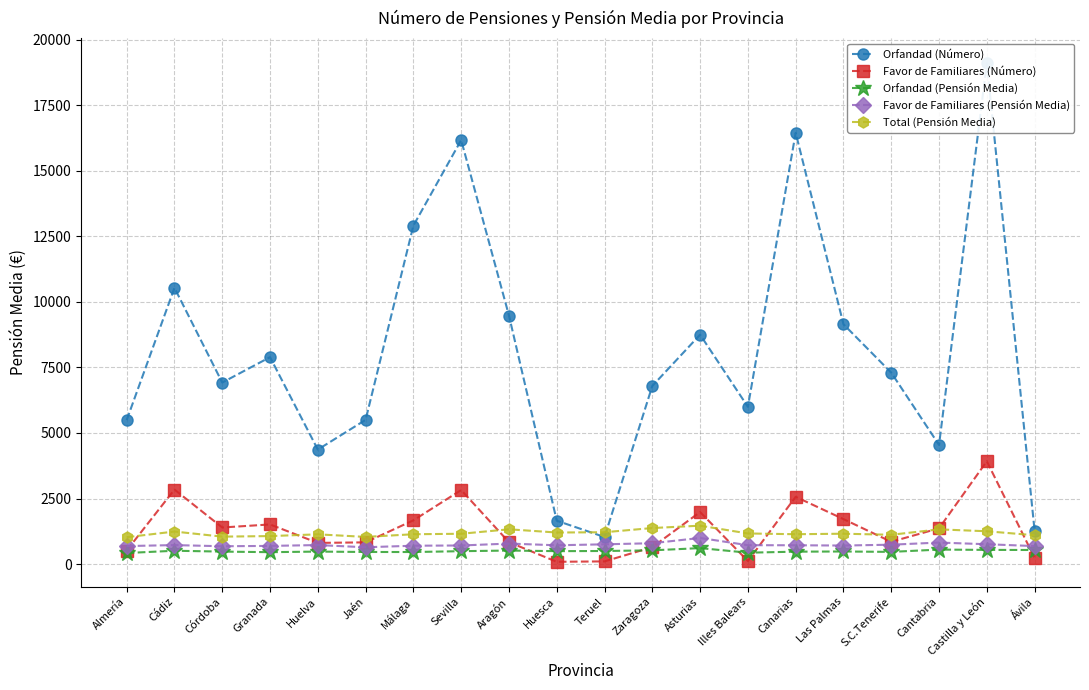

At which label does Orfandad (Pensión Media) first exceed 491?

Cádiz